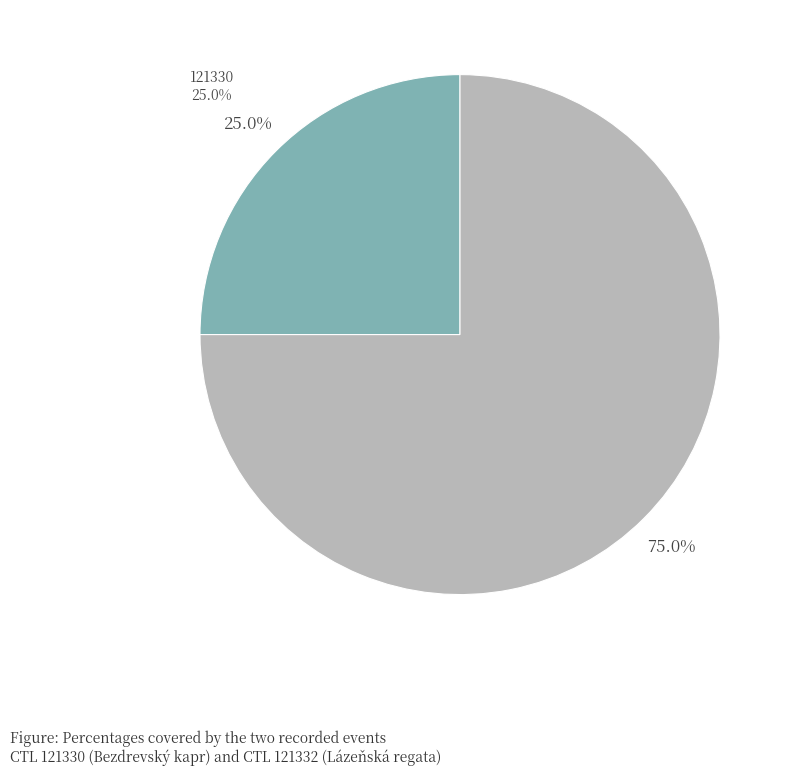

Which category accounts for the majority?

121332